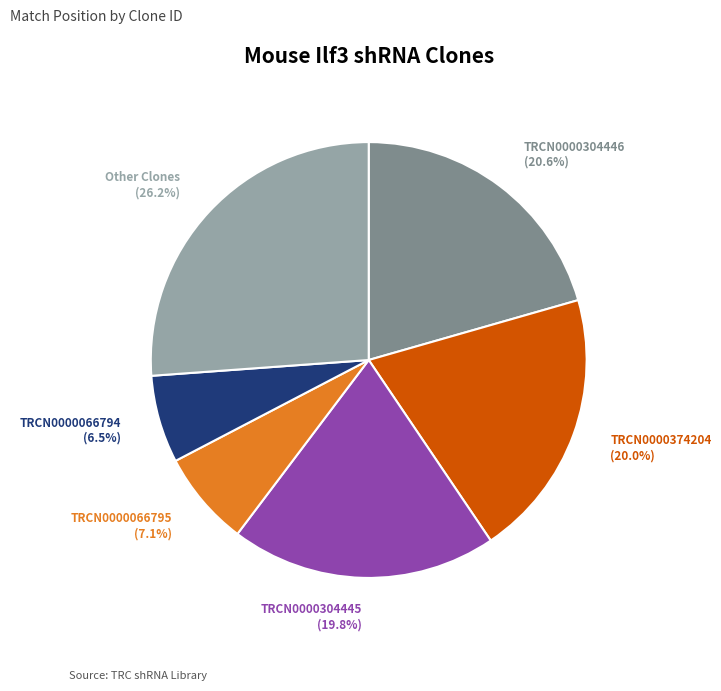

Which has a higher value, TRCN0000374204 (20.0%) or TRCN0000066795 (7.1%)?

TRCN0000374204 (20.0%)